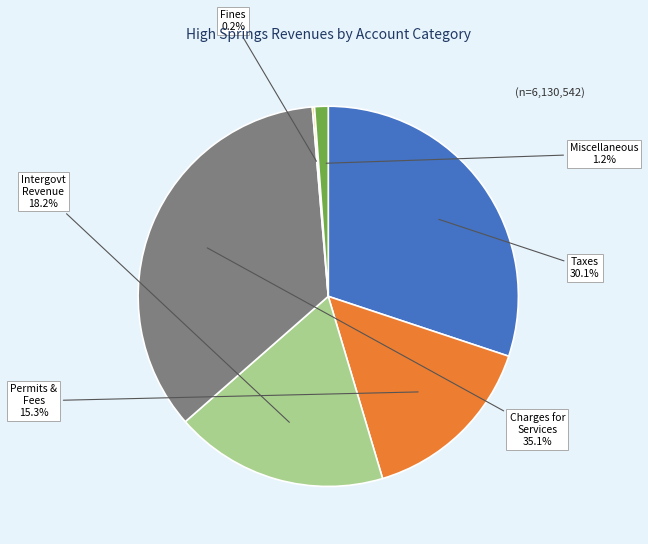

Does any single category account for the majority?

No